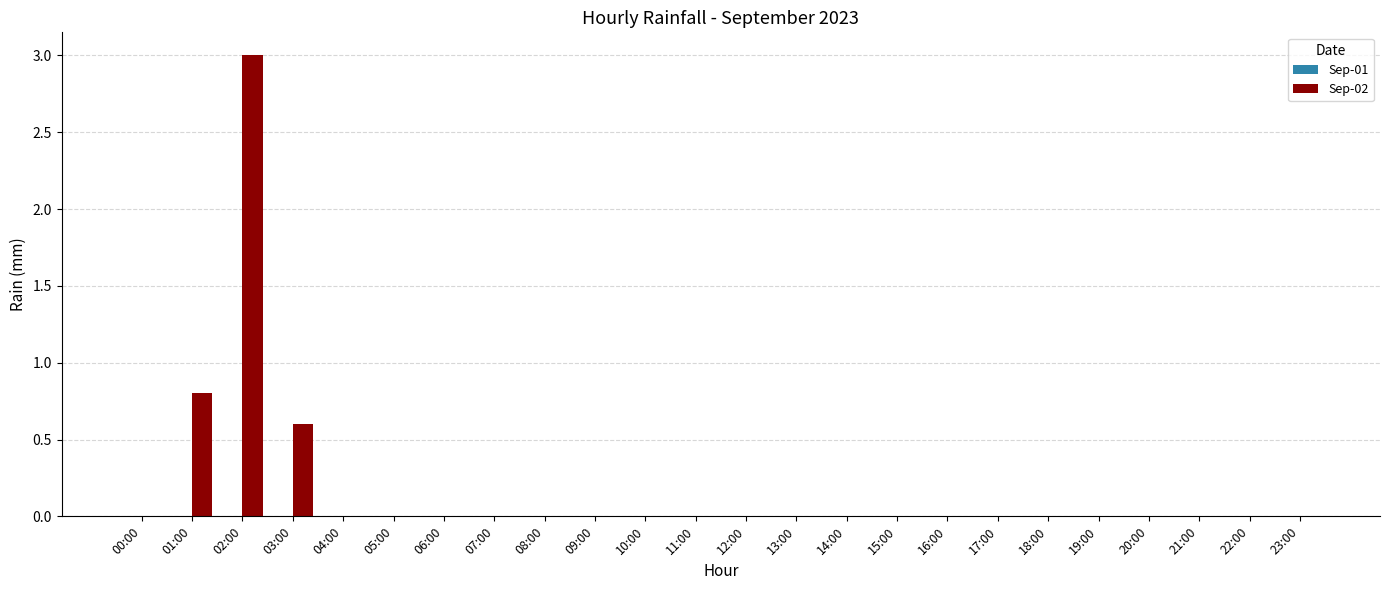

Which has a higher value, 01:00 or 21:00?

01:00